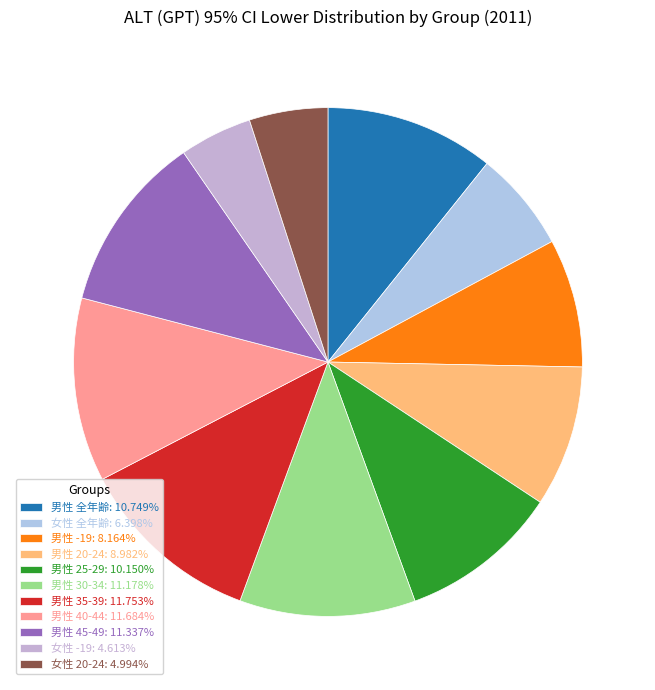

To the nearest percent, what portion does 女性 20-24 represent?

5%